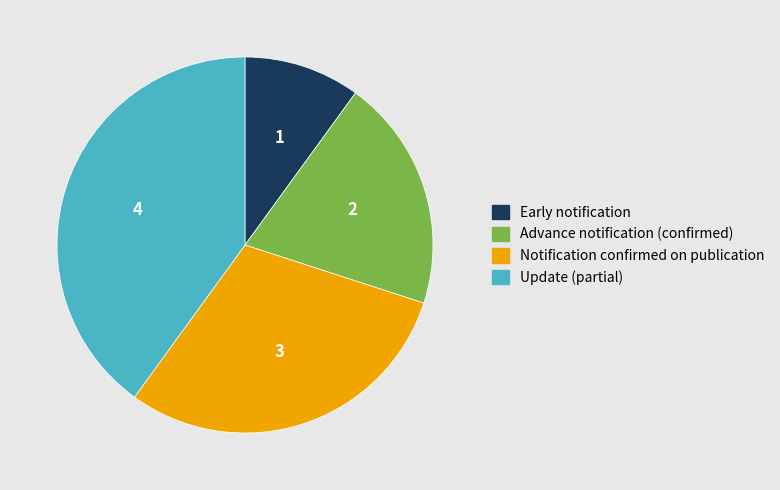

Is the sum of Notification confirmed on publication and Early notification greater than half?

No